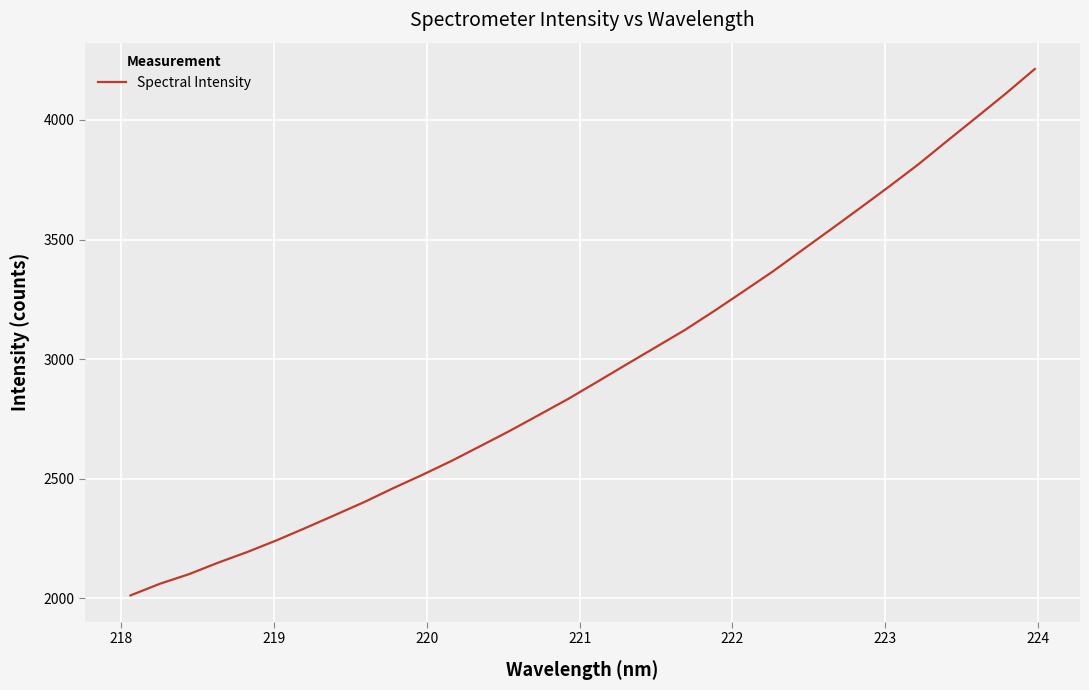

What is the greatest value displayed?

4213.1